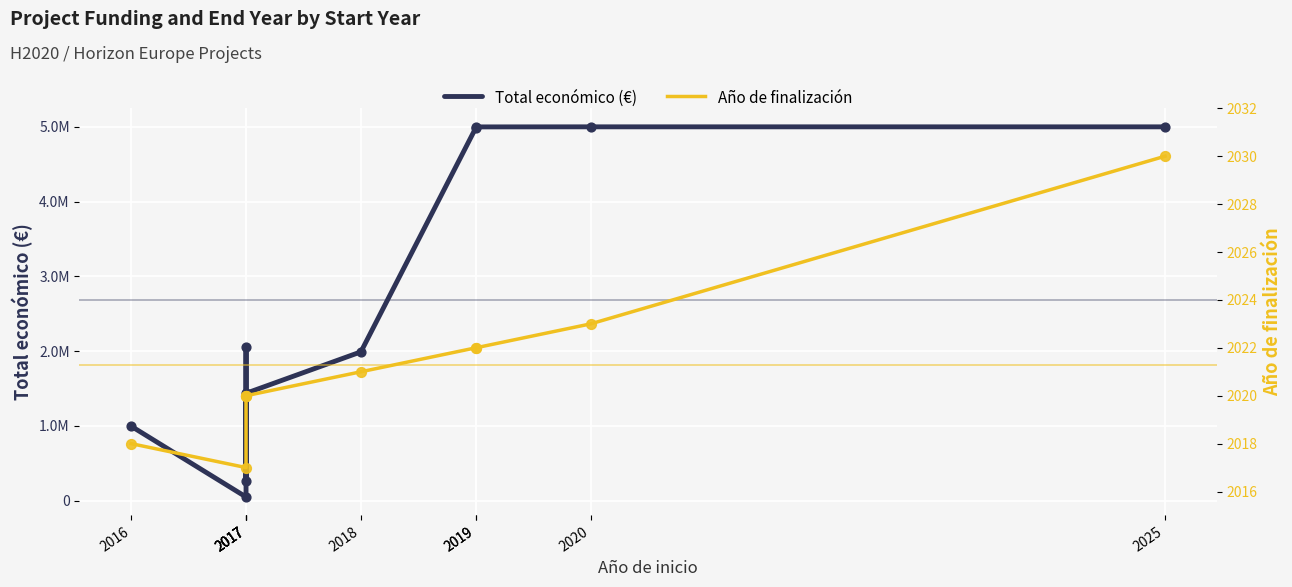

Which series contains the lowest Y value?

Año de finalización